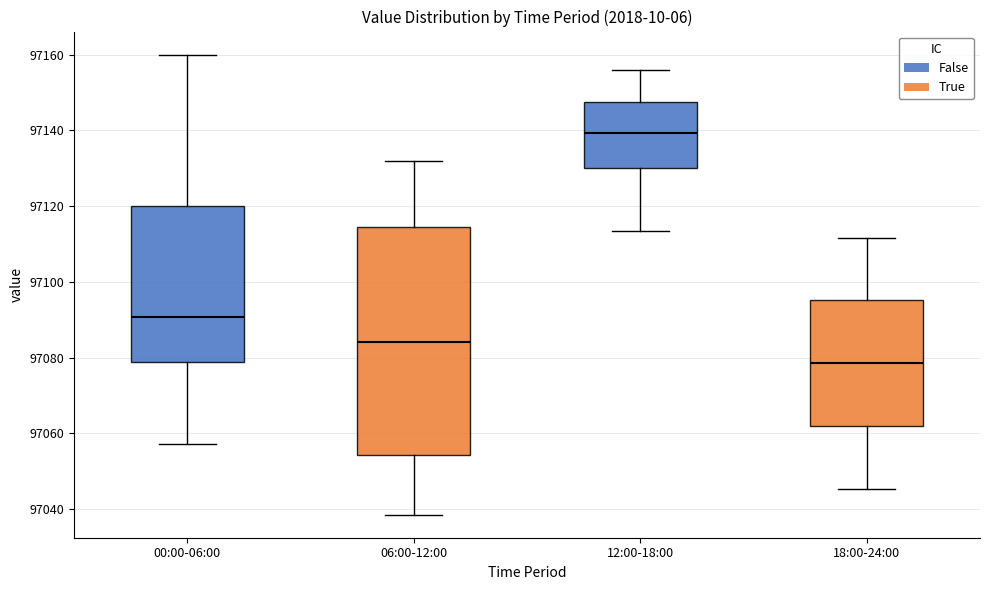

Comparing the boxes themselves (not the whiskers), which one is the tallest?

06:00-12:00